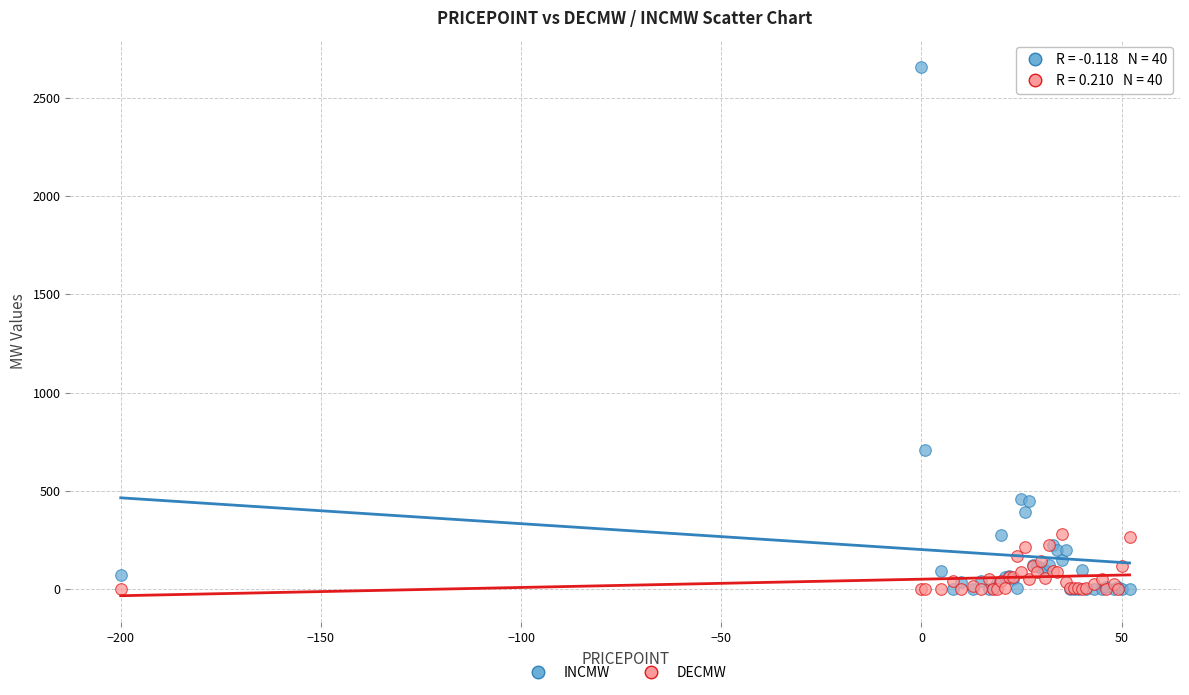

In the INCMW series, what Y value is closest to 1327?

710.0